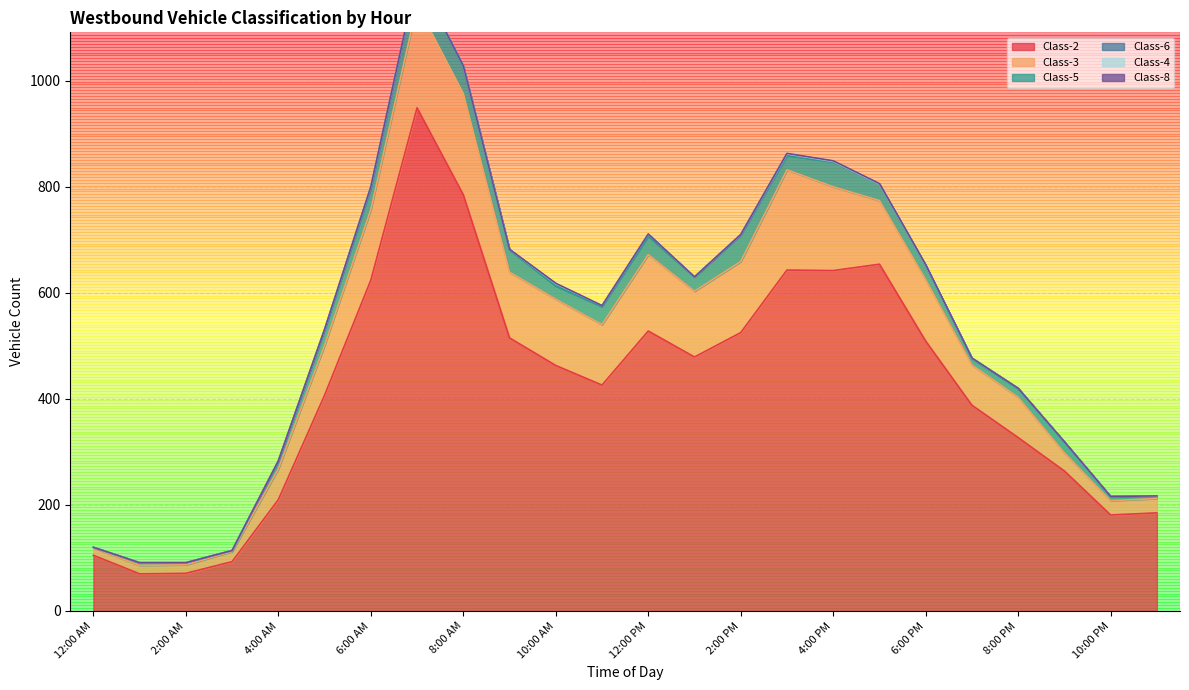

What is the difference between the maximum and minimum values in the Class-6 series?

4